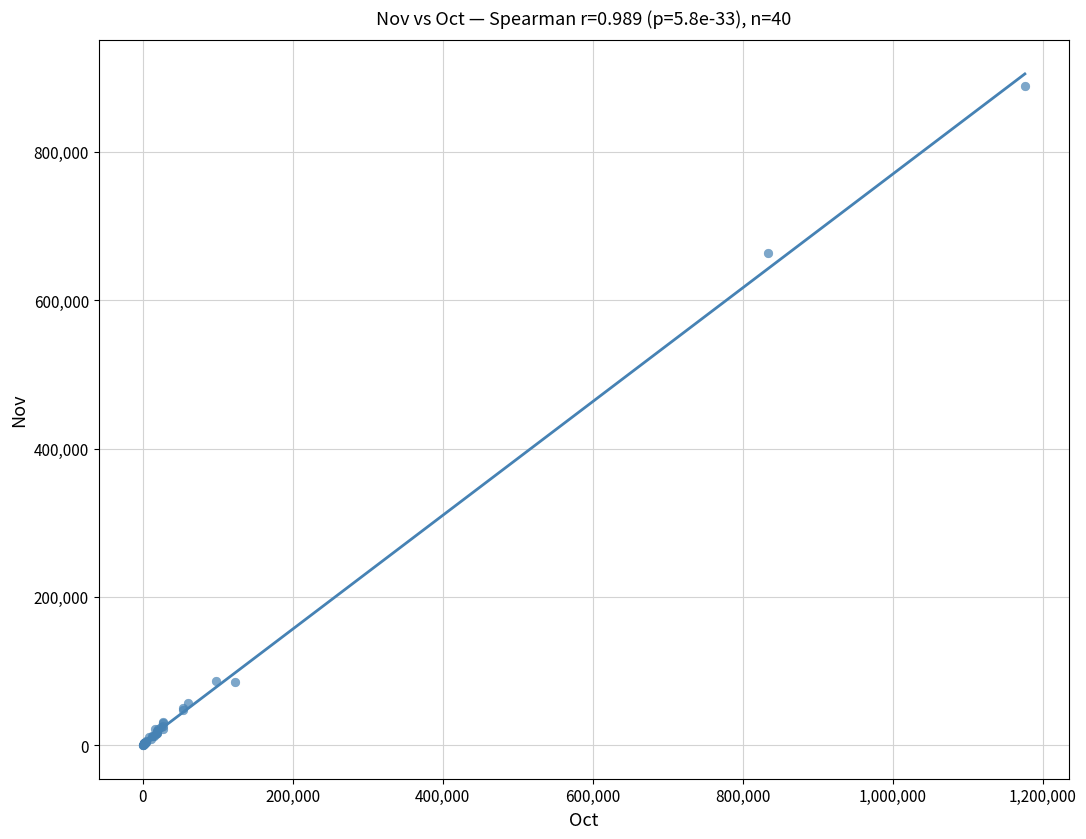

What Y value in the scatter plot is closest to 444809?

663613.4